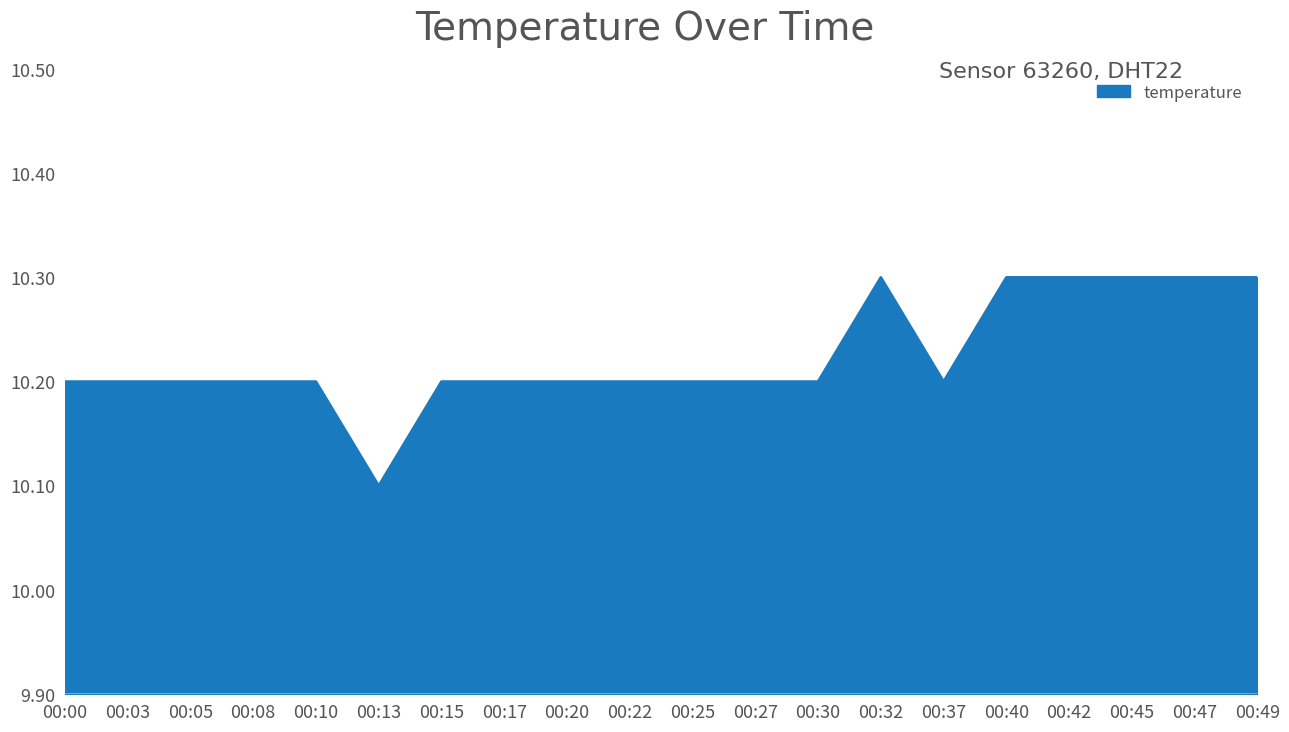

What is the smallest value displayed?

10.1